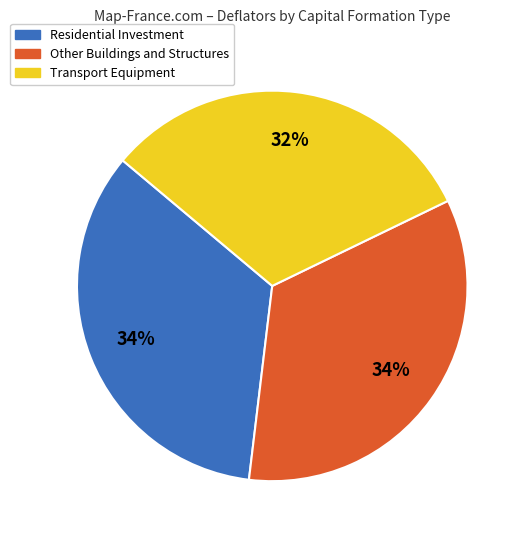

Is there a majority slice in this chart?

No